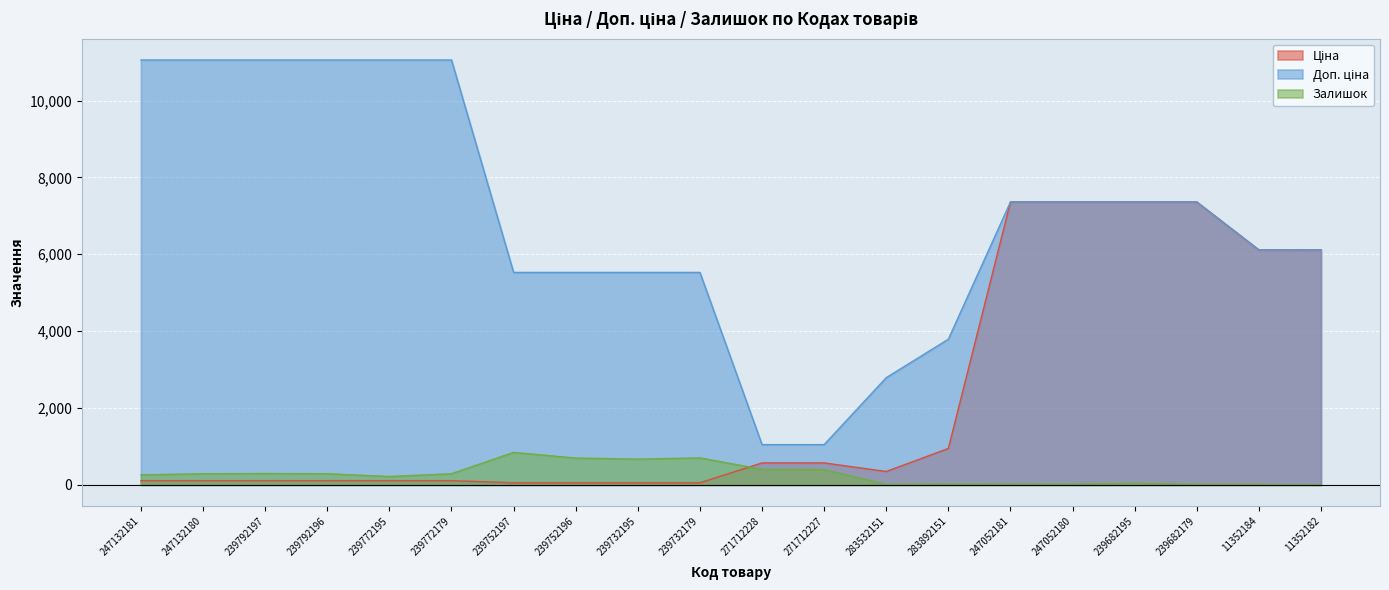

What position from the right is 239772195?

16